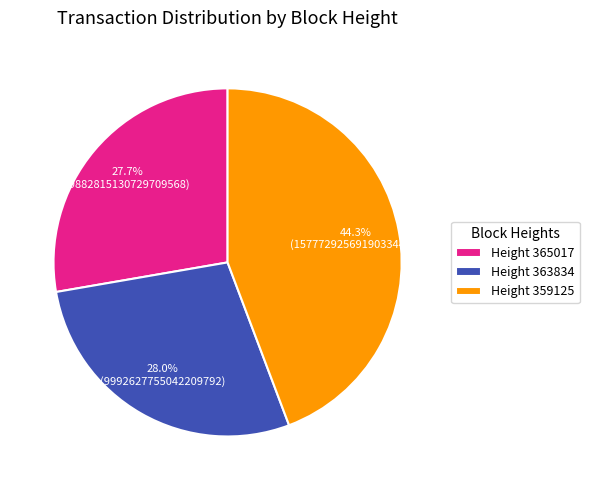

To the nearest percent, what is the difference between the largest and smallest slice percentages?

17%